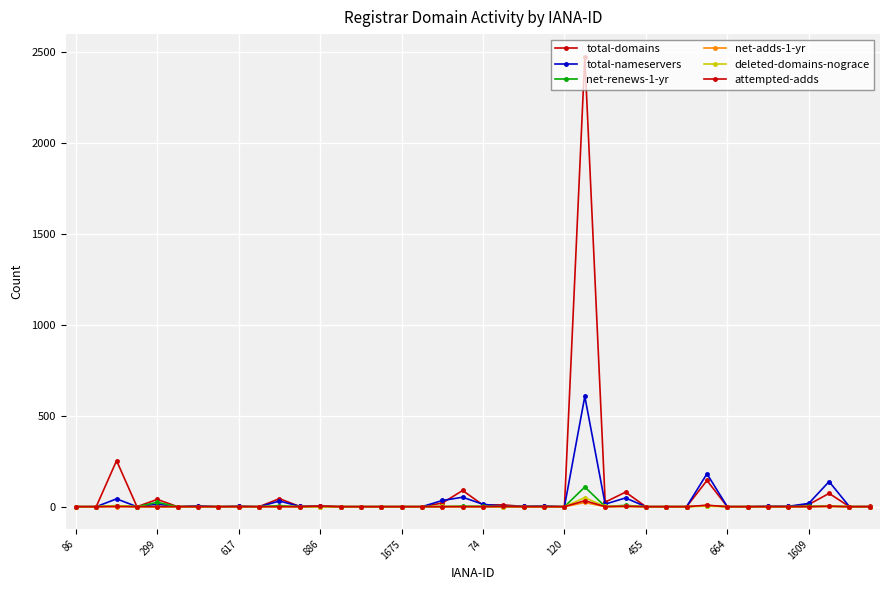

What is the label of the 6th point from the right?

34